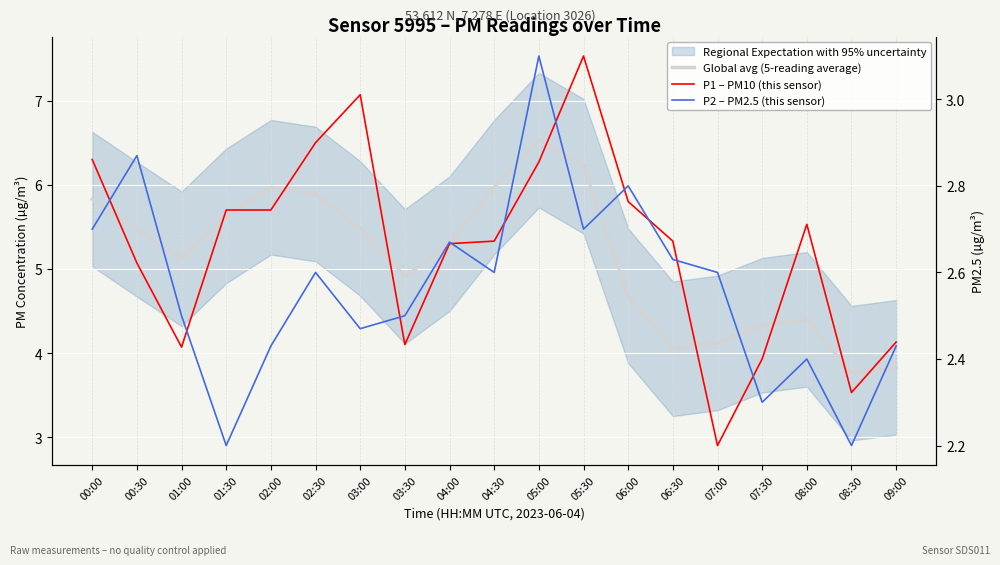

Count the number of categories in the chart.

19